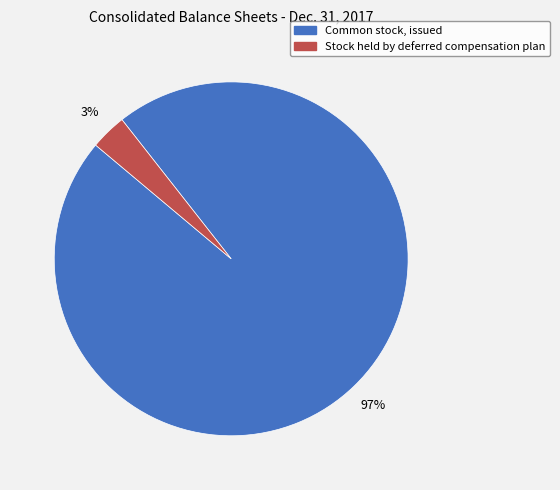

To the nearest percent, what percentage of the pie is Stock held by deferred compensation plan?

3%